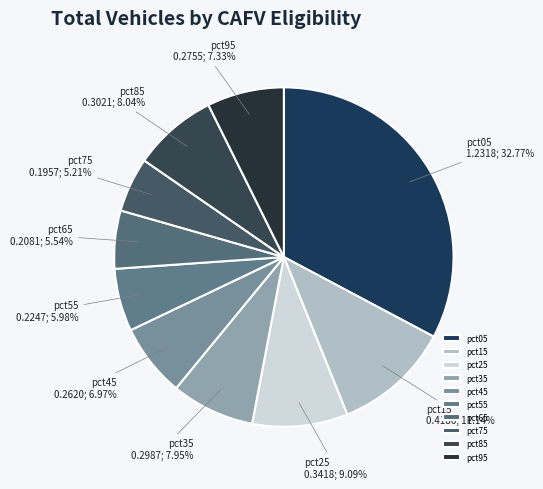

Is the sum of pct45 and pct05 greater than half?

No